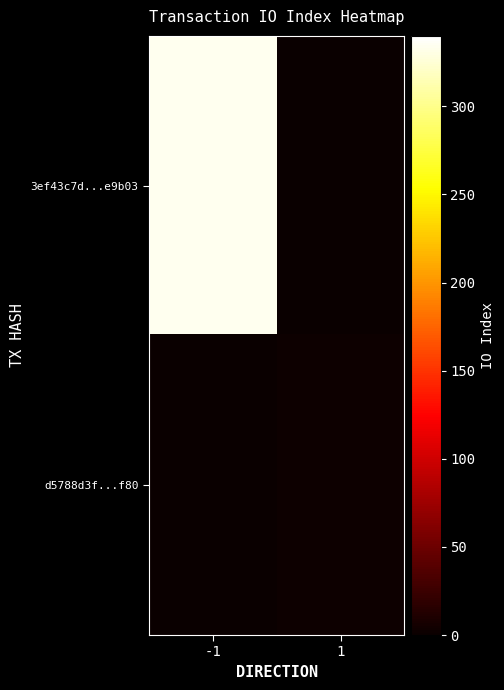

Reading left to right, what are all the values shown in this chart?

3ef43c7d...e9b03: -1=334	1=0
d5788d3f...f80: -1=0	1=2